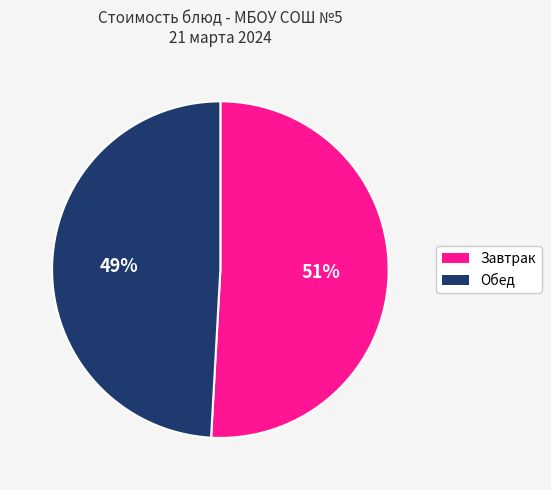

To the nearest percent, what is the average slice percentage?

50%